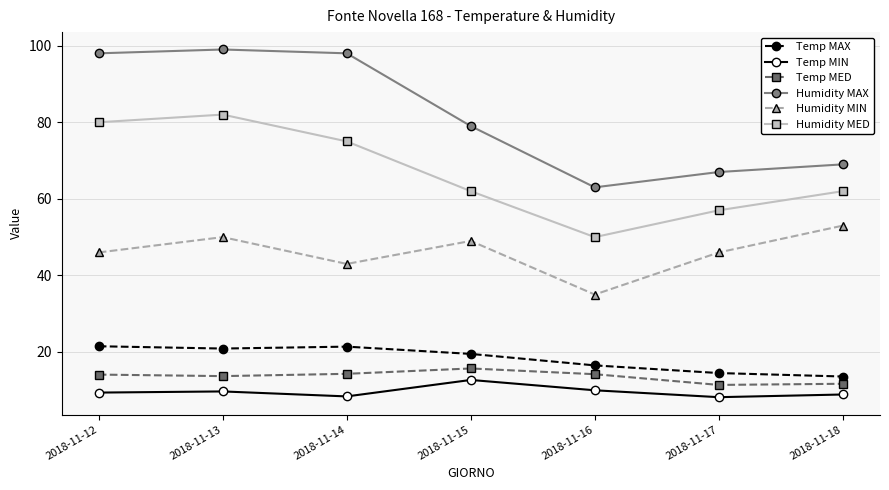

What is the value of the Humidity MIN point at the 2nd from the left?

50.0